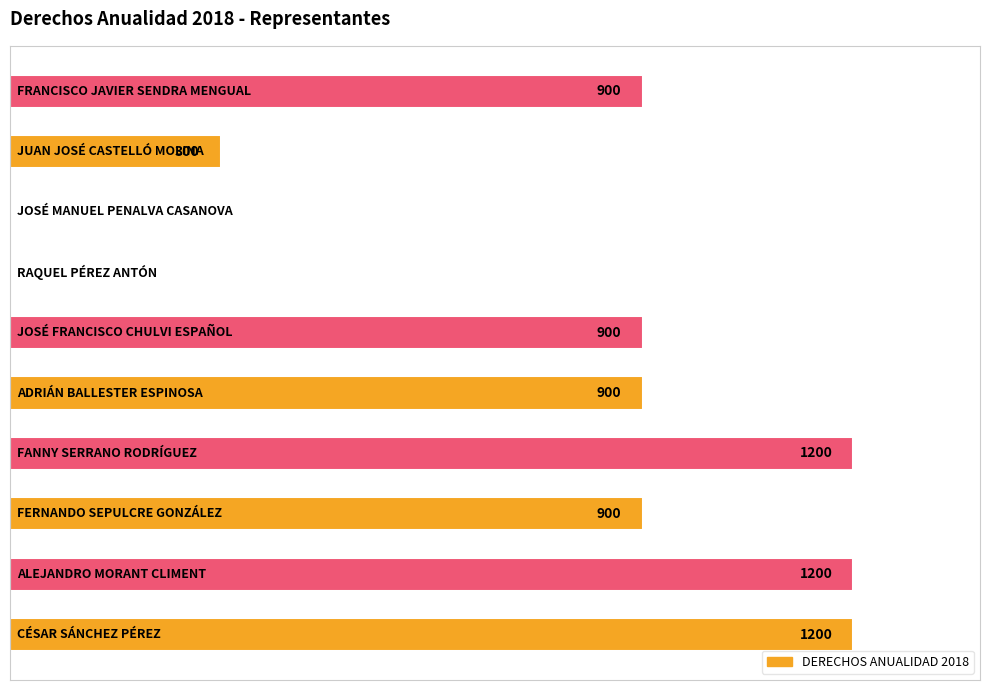

Are the bars horizontal?

Yes